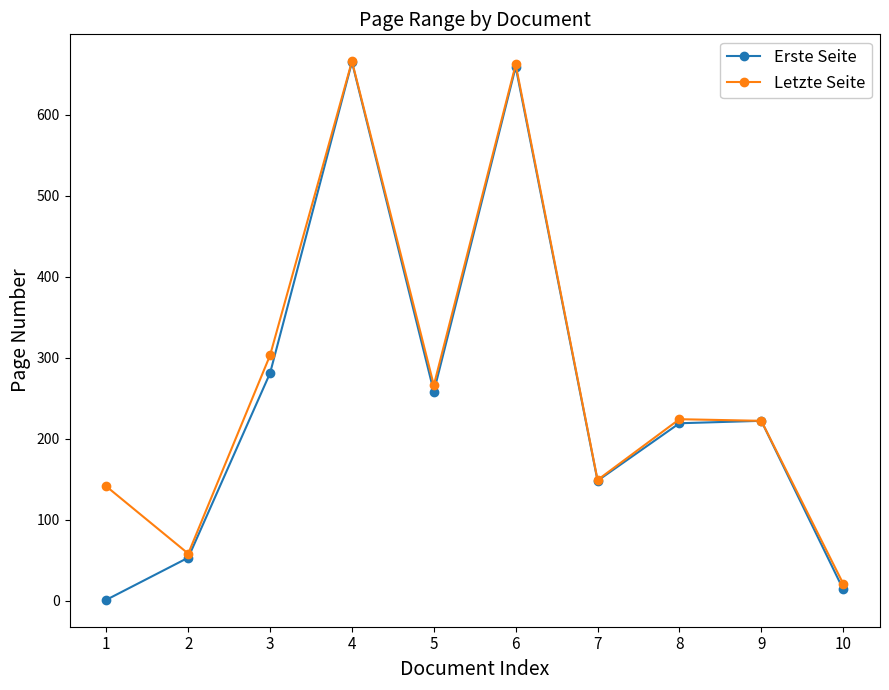

The value of Erste Seite at 1 is 1. True or false?

True